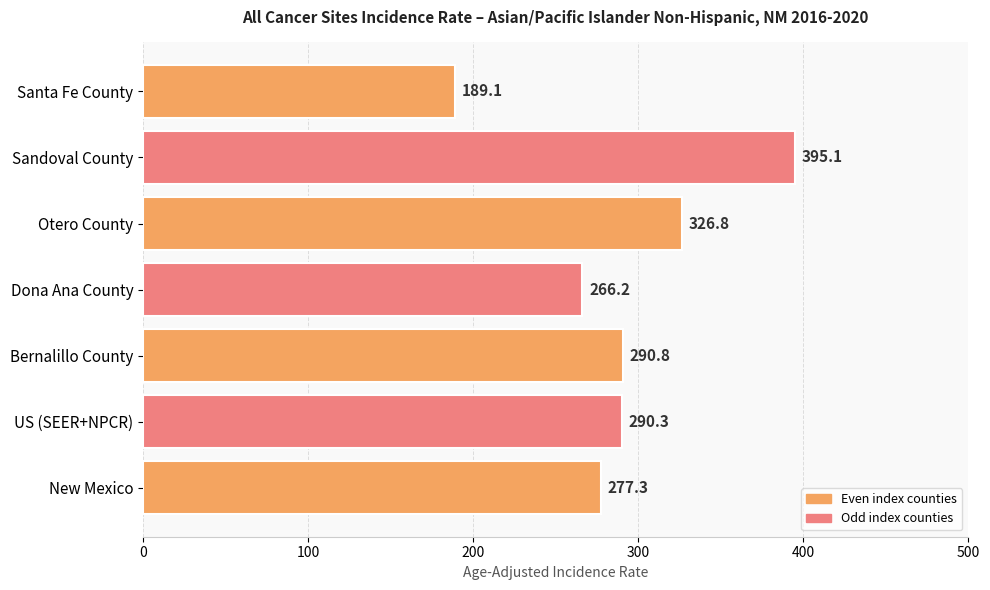

How many bars are there in total?

7